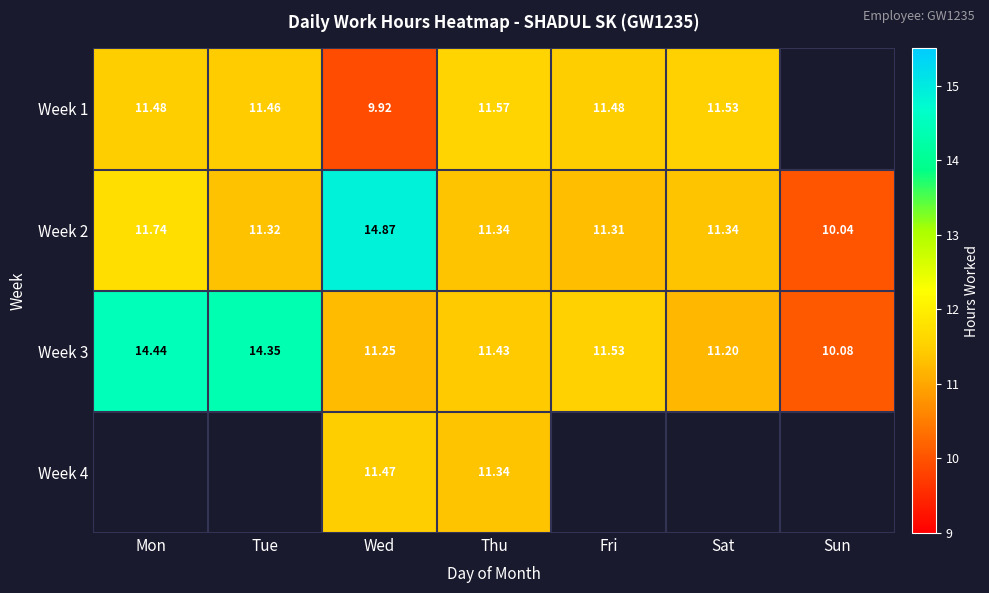

How many values in the Week 3 series are below 11?

1